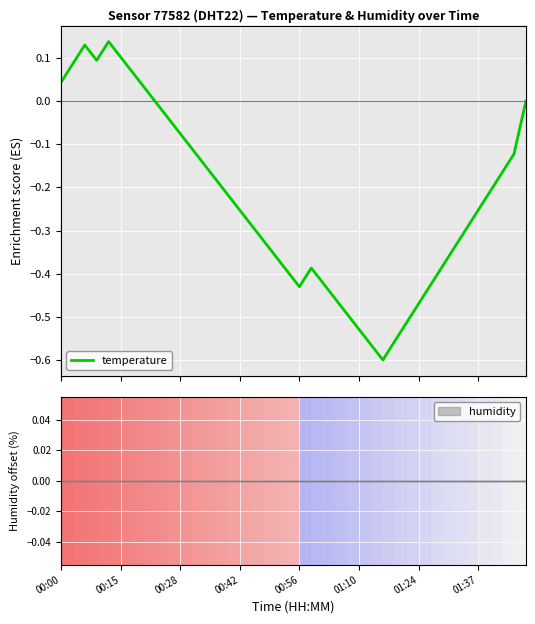

What is the label of the 25th point from the right?

00:42